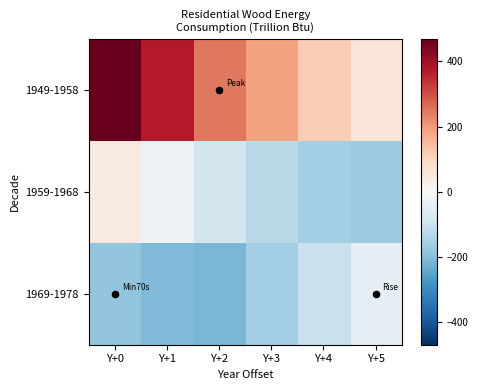

Rank the series by their maximum value, from lowest to highest.

1969-1978, 1959-1968, 1949-1958